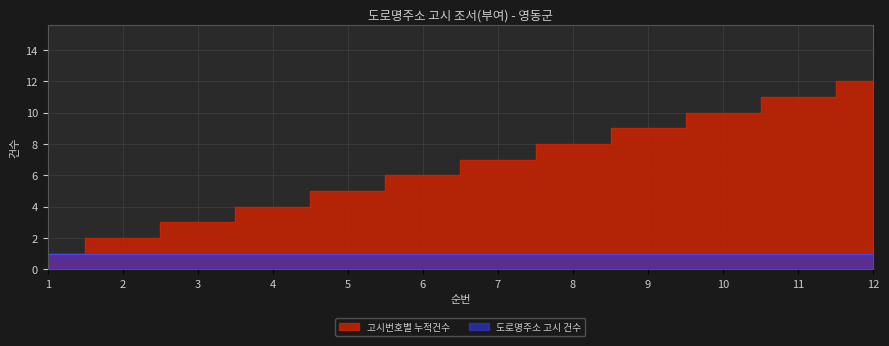

At which label does the data first exceed 7?

8